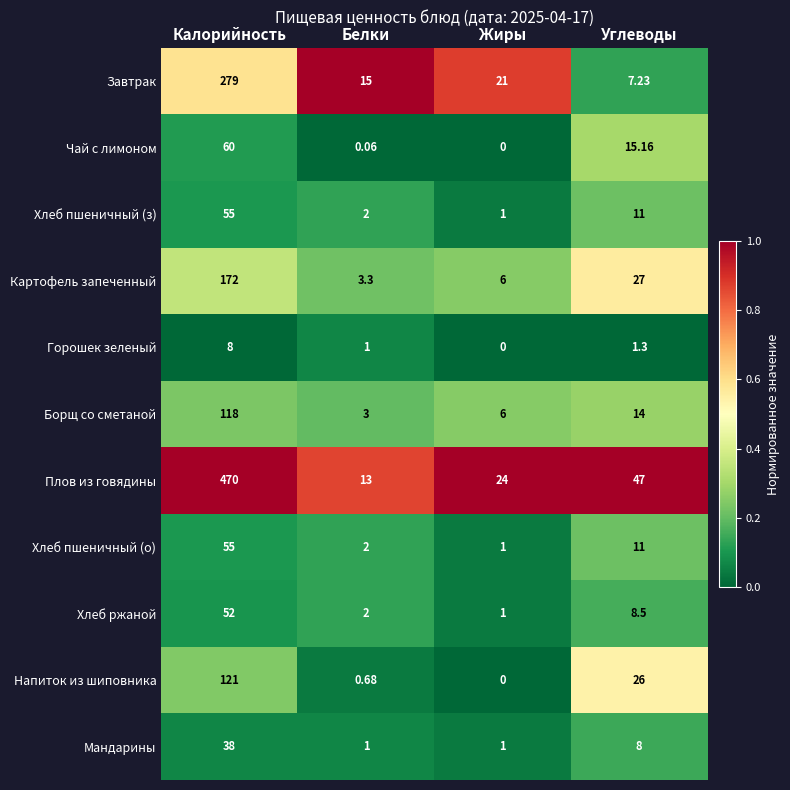

Which series changed the most between Калорийность and Жиры?

Плов из говядины